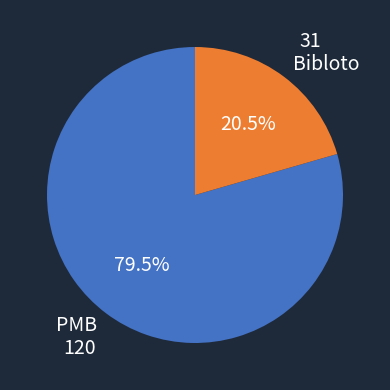

How many slices are in this pie chart?

2